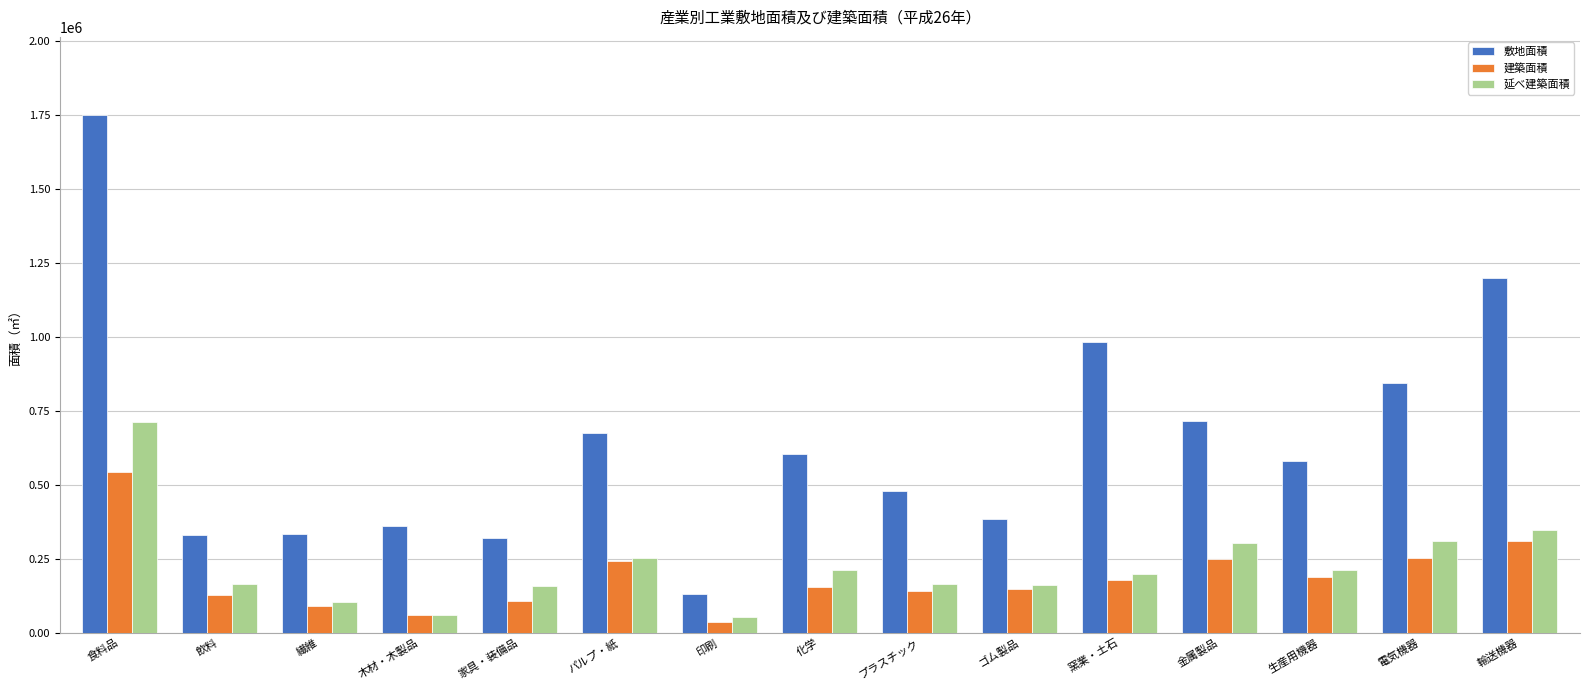

Which series has the largest range (max minus min)?

敷地面積